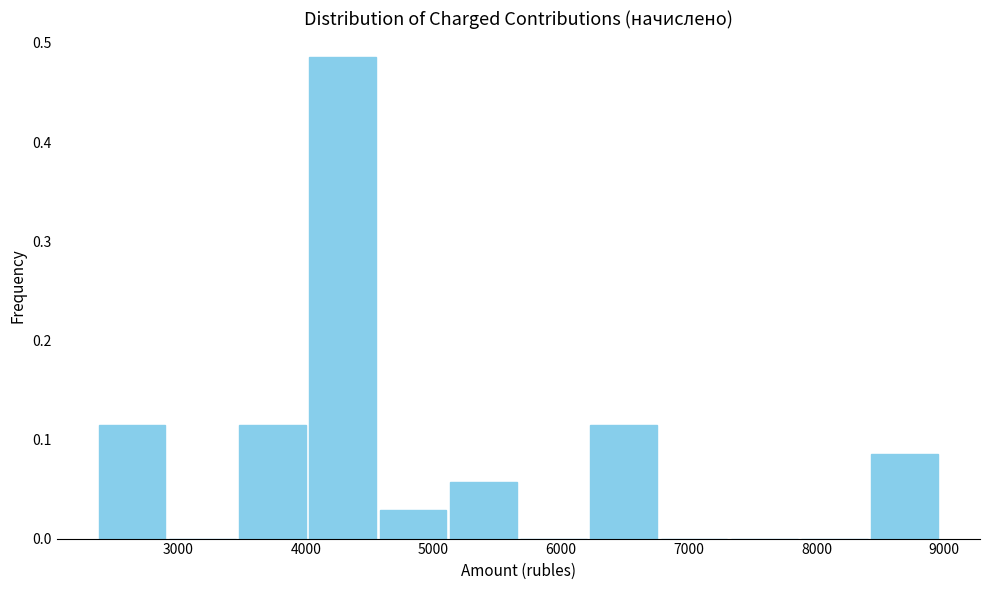

Reading left to right, transcribe this chart: for each bar, give the range it covers on the x-axis and its height. Neither the bar edges nor the heights are printed on the chart, so give them approximately, as read against the axes.

2400 to 2900: 0.11
2900 to 3500: 0
3500 to 4000: 0.11
4000 to 4600: 0.49
4600 to 5100: 0.03
5100 to 5700: 0.06
5700 to 6200: 0
6200 to 6800: 0.11
6800 to 7300: 0
7300 to 7900: 0
7900 to 8400: 0
8400 to 9000: 0.09